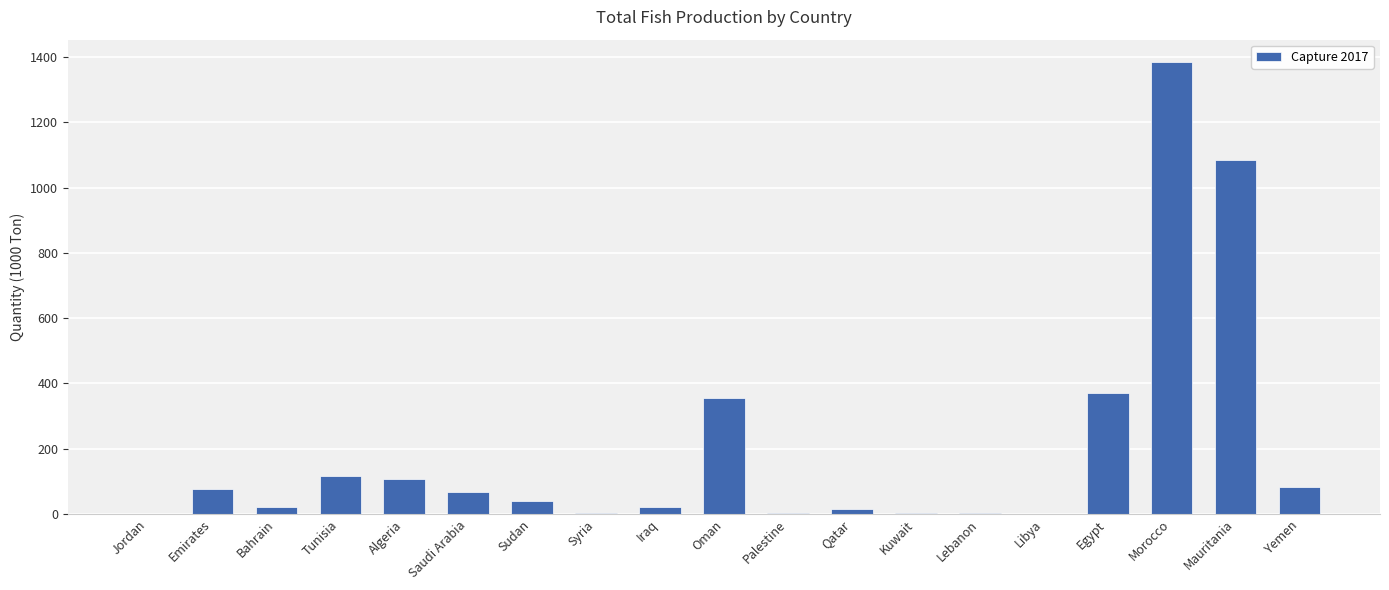

What is the maximum value shown in the chart?

1383.7